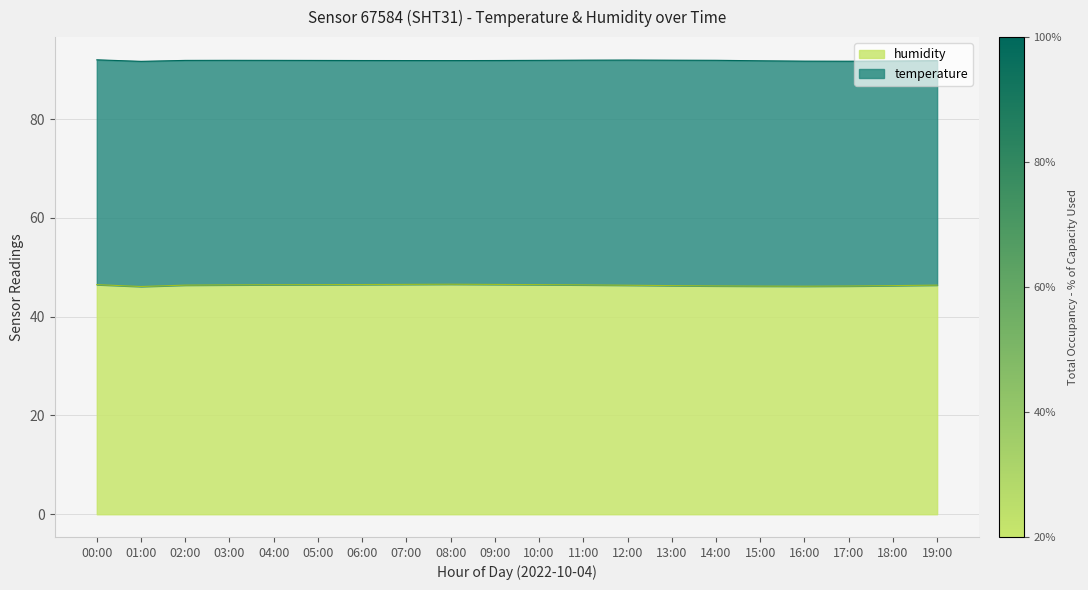

Where is the data nearest to the value 46?

01:00